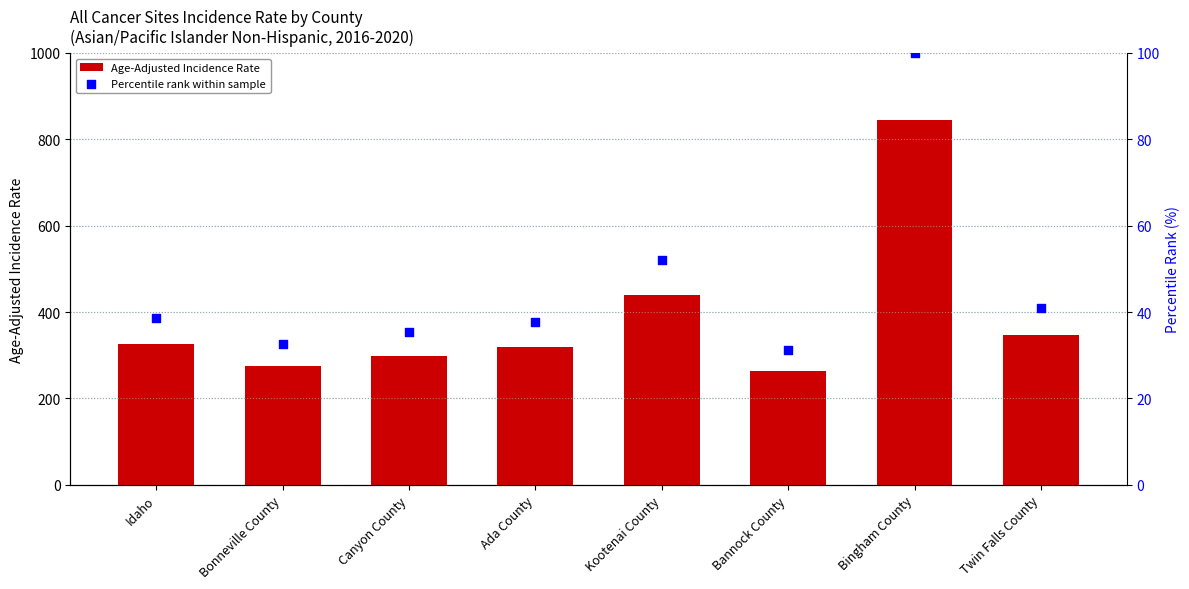

What is the total value across all series at Kootenai County?

491.5